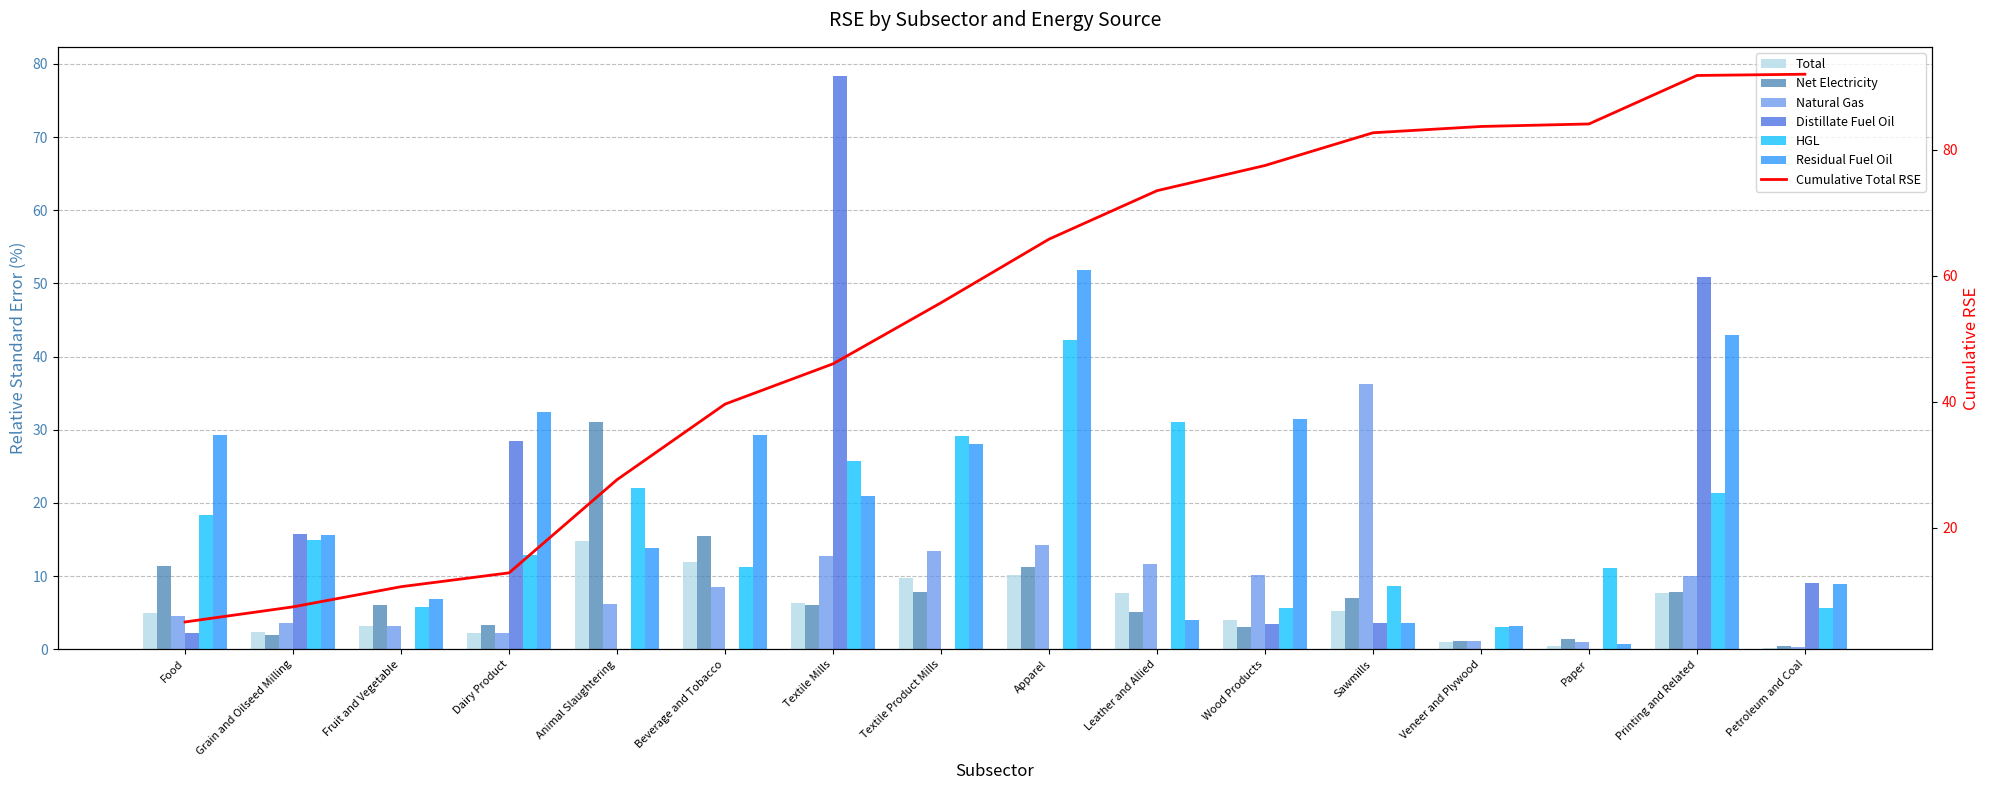

What is the label of the 6th bar from the right?

Wood Products